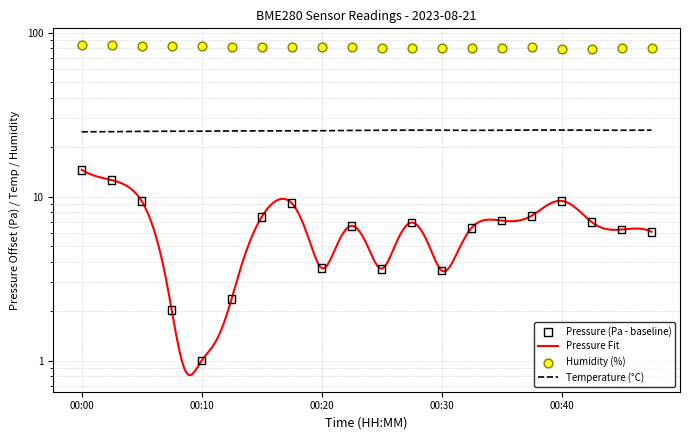

Which series has the widest spread of Y values?

pressure